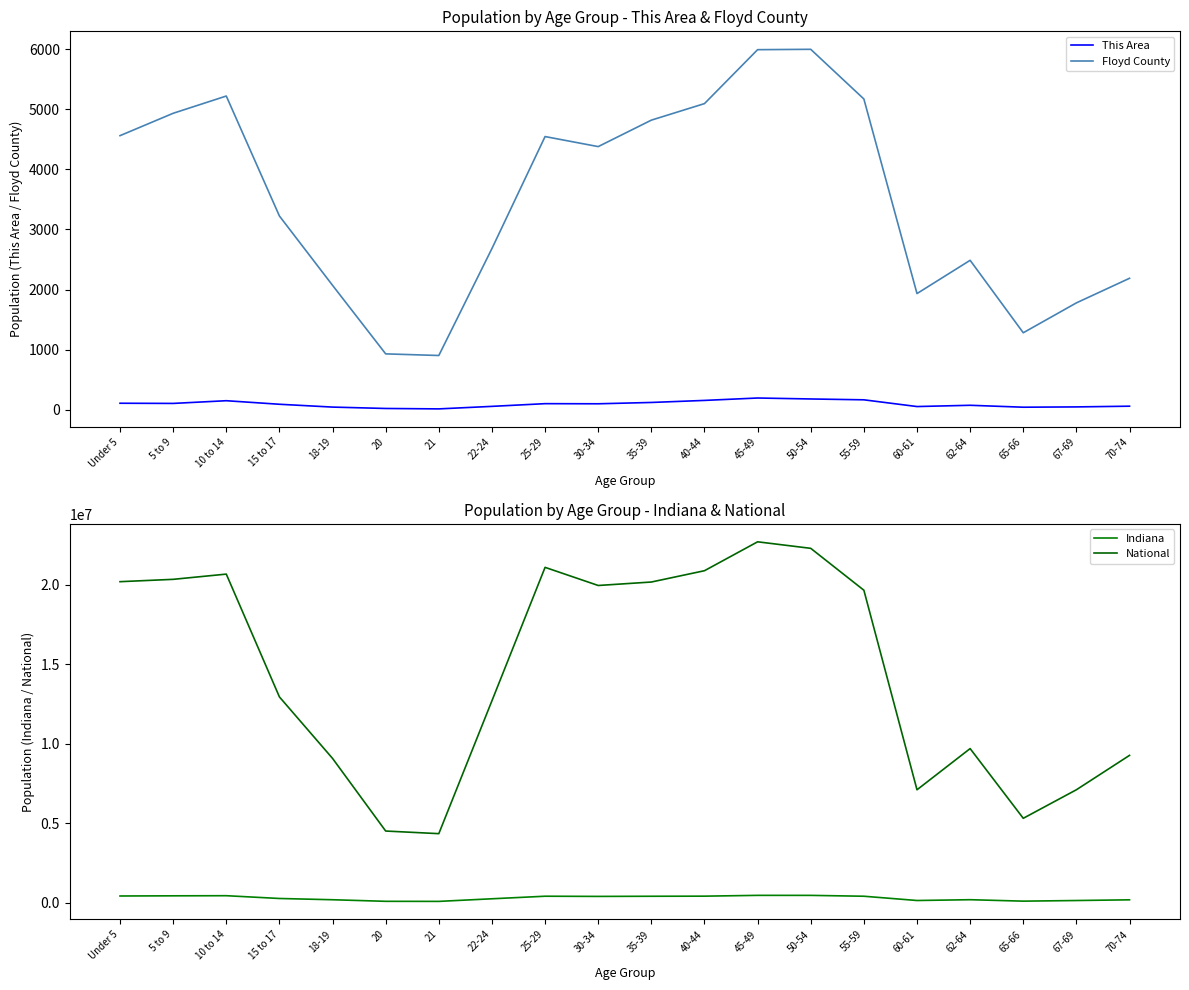

Which category has the lowest value across all series?

21